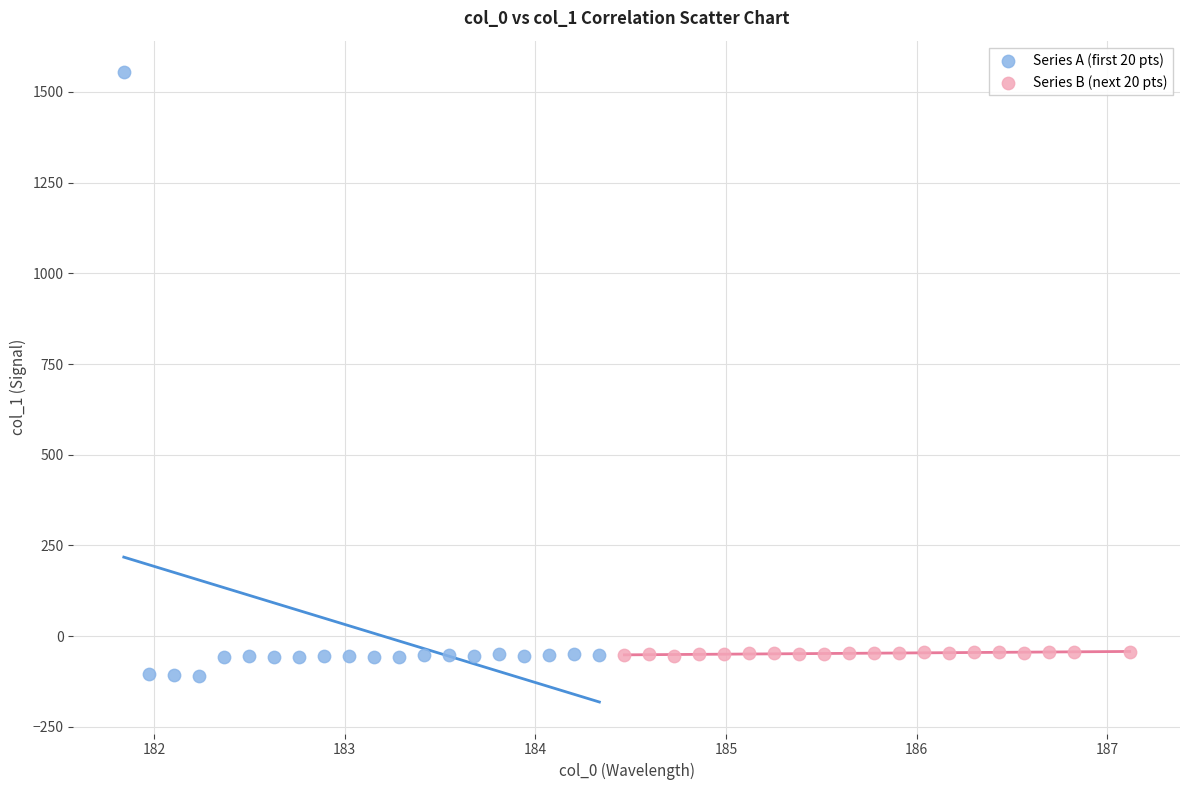

Which series has the largest Y range (max minus min)?

Series A (first 20 pts)